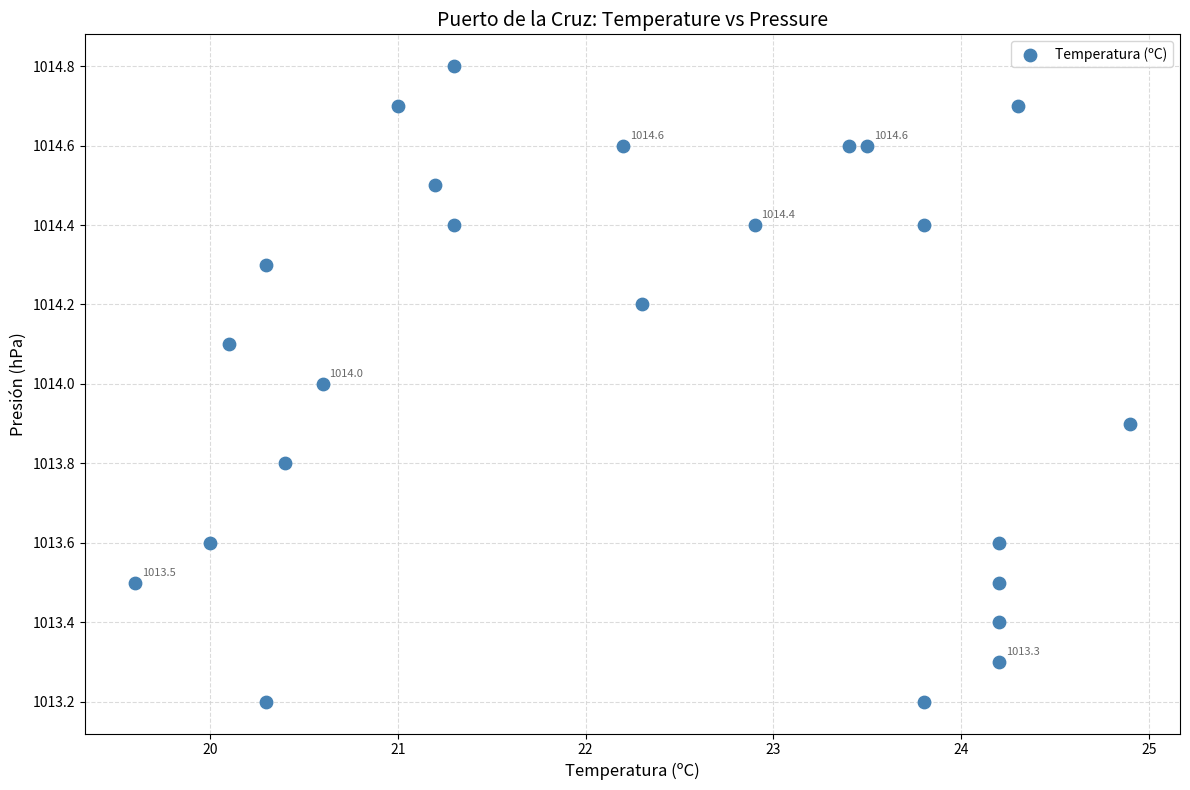

What is the range of Y values (max minus min)?

1.6